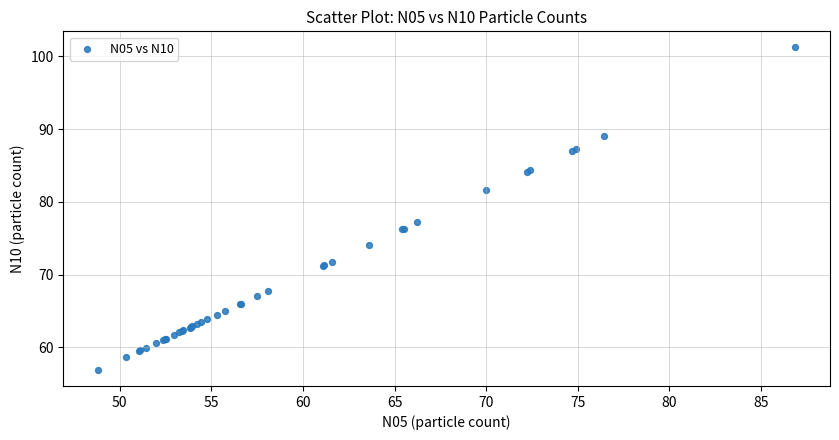

What Y value in the scatter plot is closest to 79?

77.2